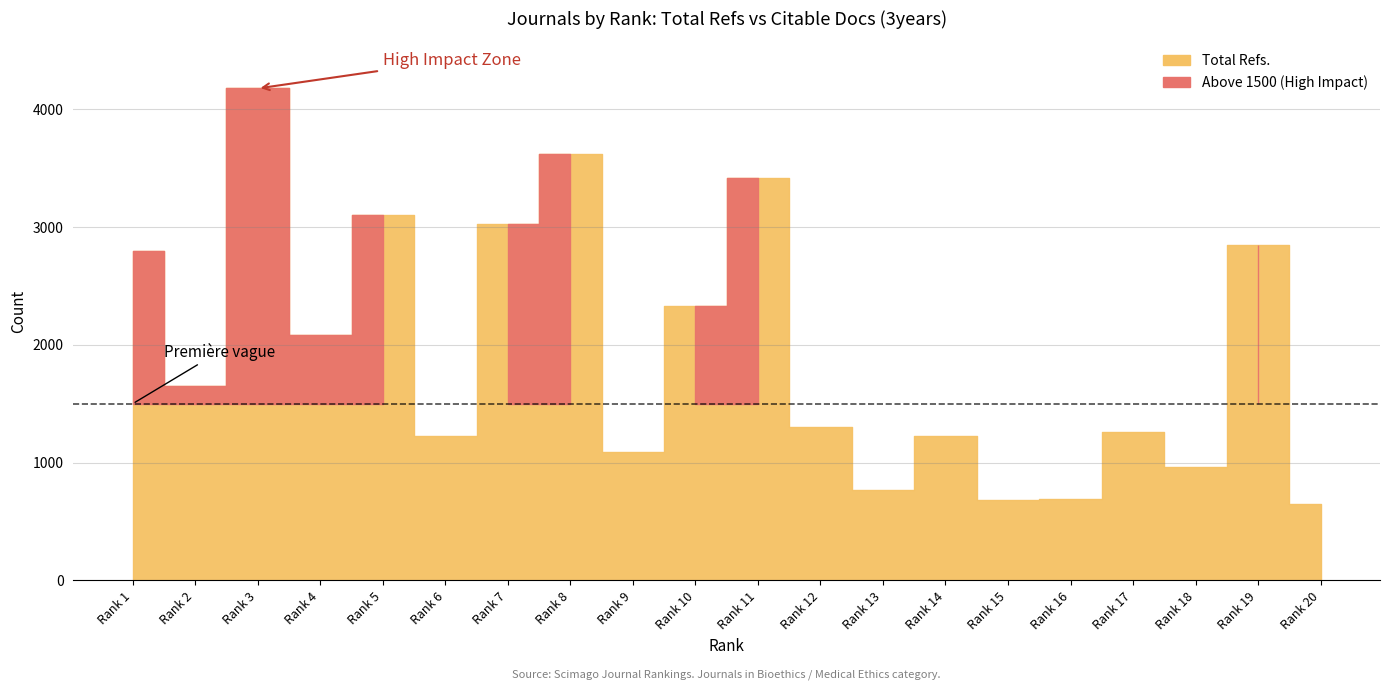

Which series changed the most between 6 and 17?

Total Refs.